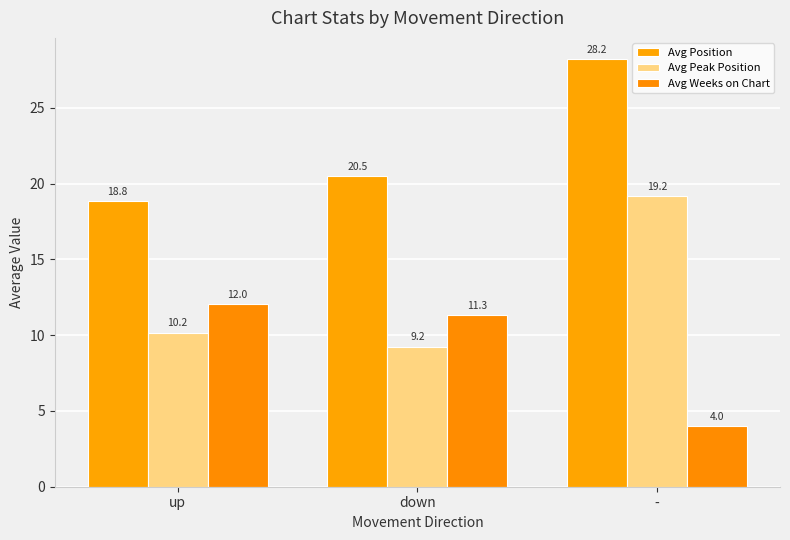

Does the chart contain stacked bars?

No